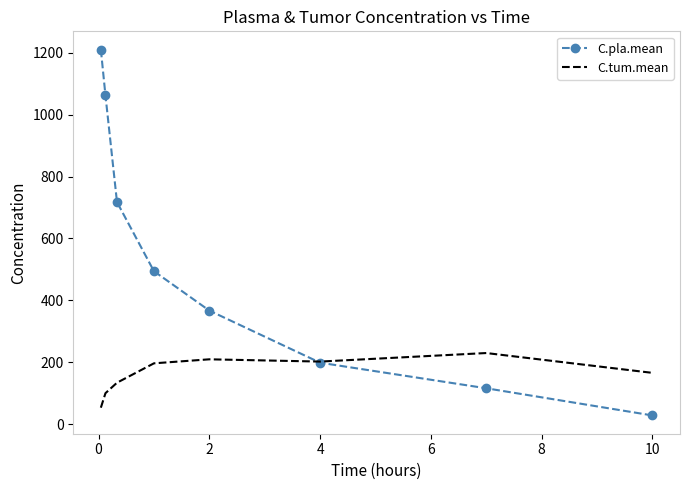

True or false: C.pla.mean and C.tum.mean intersect in this chart.

True